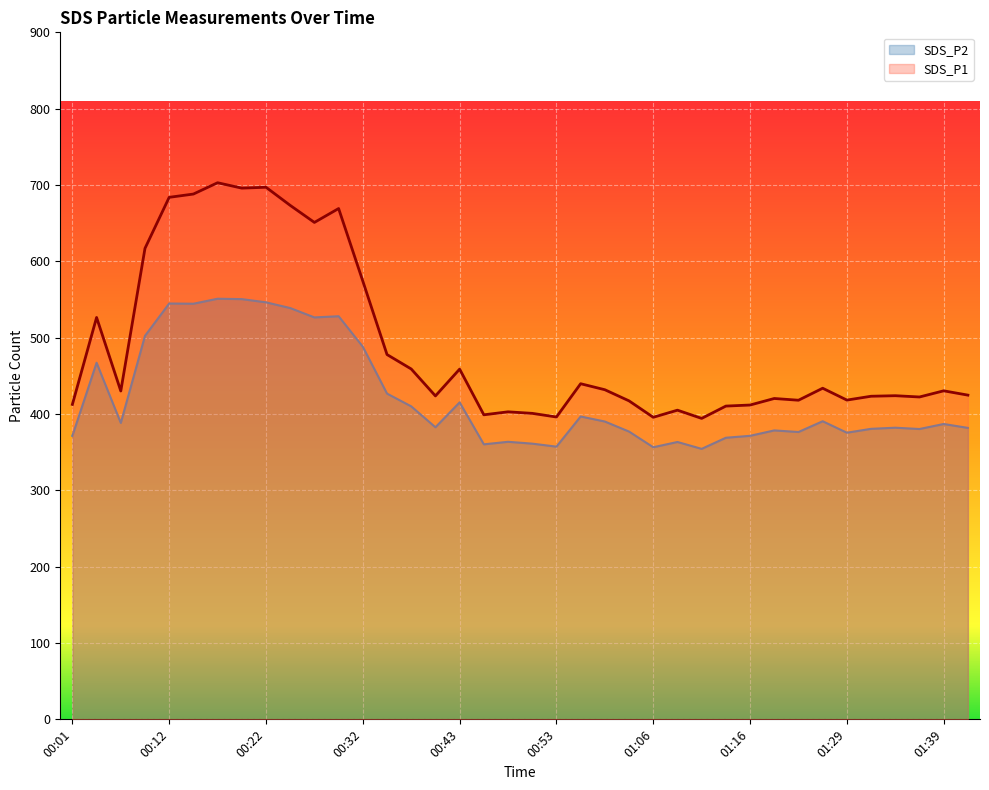

What is the label of the 20th point from the left?

00:50